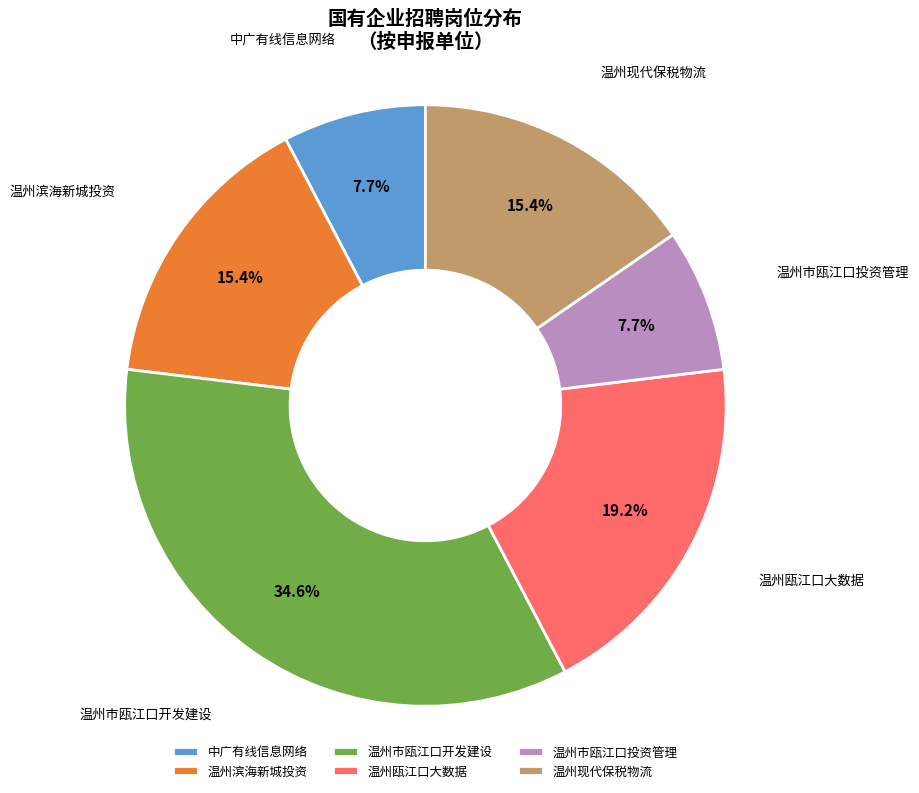

Is there a majority slice in this chart?

No